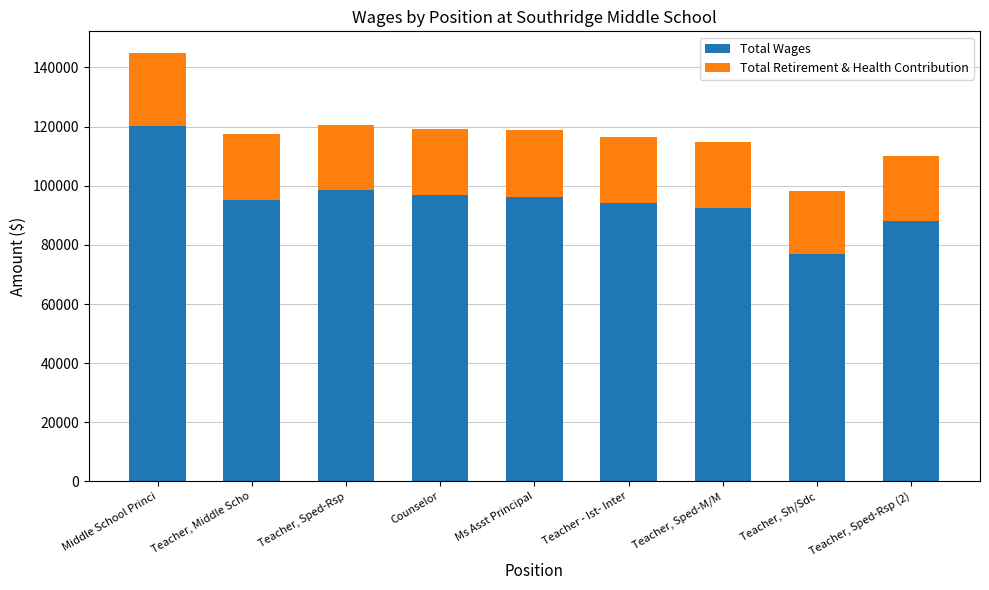

True or false: Total Wages has a value of 94141 at Teacher - Ist- Inter.

True